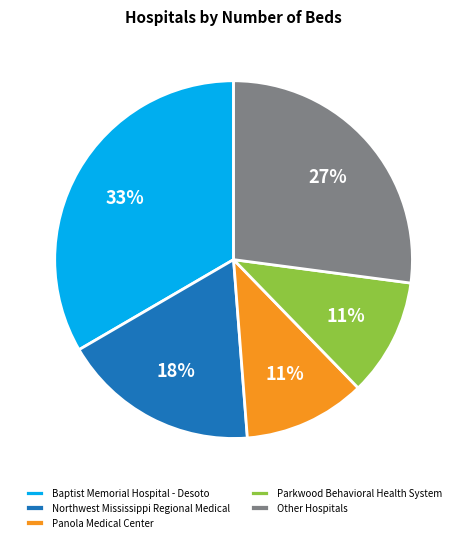

To the nearest percent, what is the combined percentage of Panola Medical Center and Baptist Memorial Hospital - Desoto?

44%